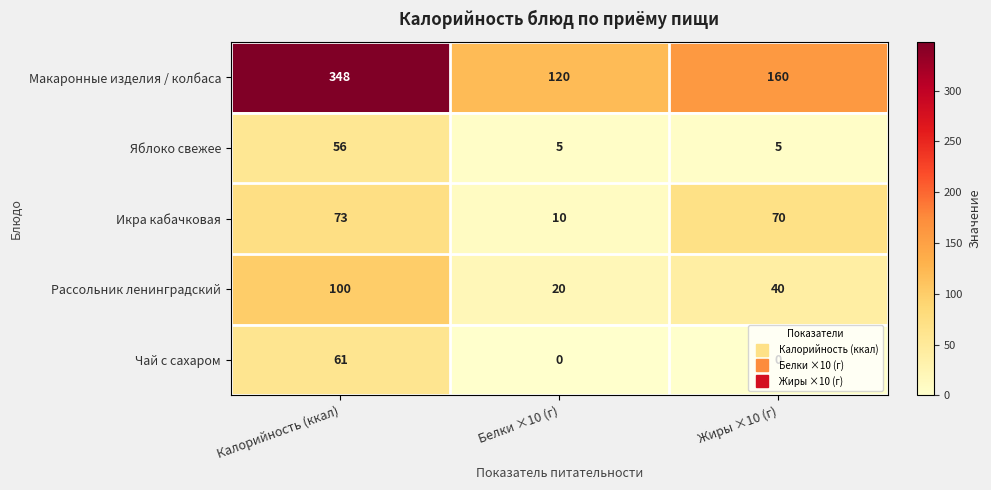

What is the greatest value displayed?

348